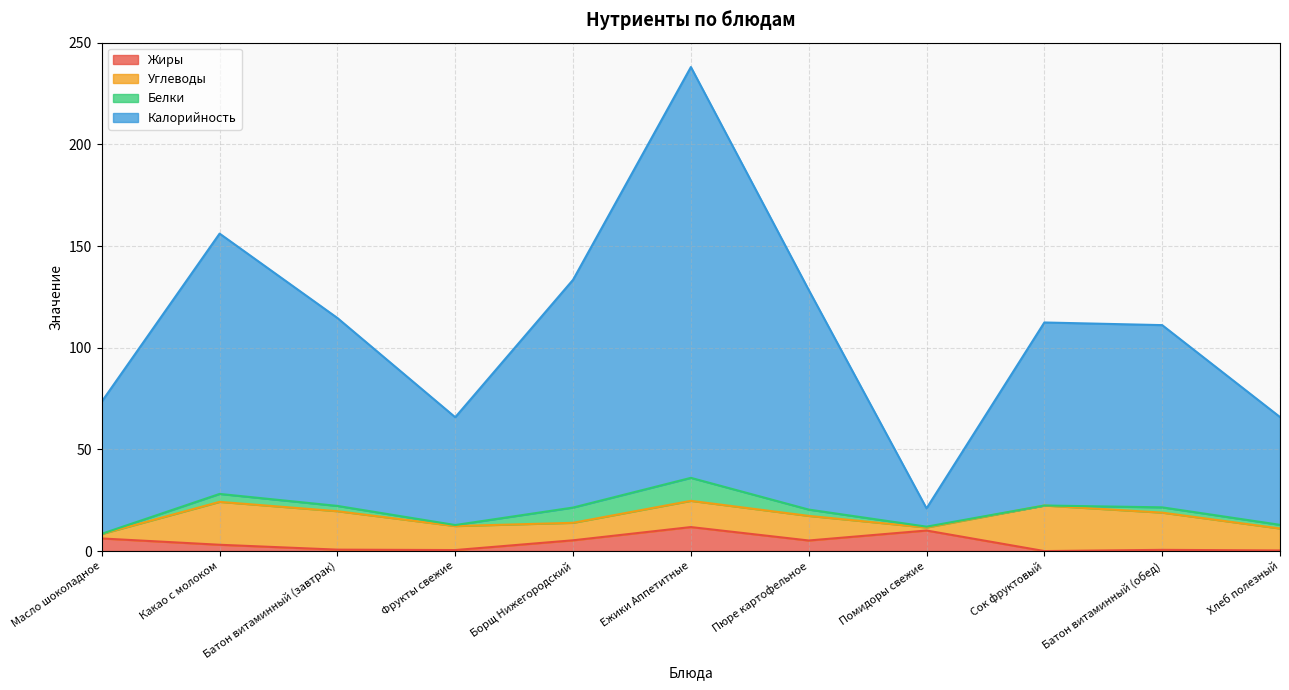

Which series has the widest spread of values?

Калорийность